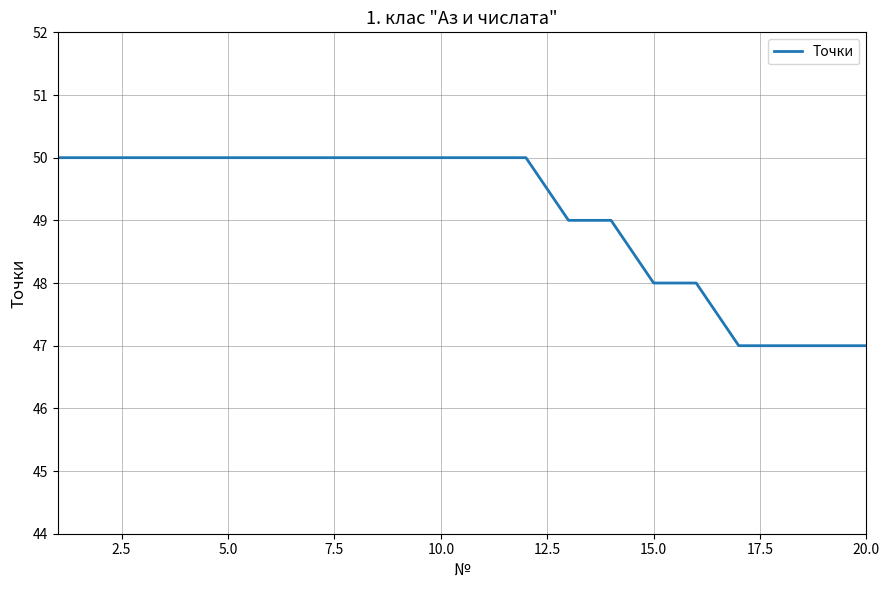

What is the smallest value displayed?

47